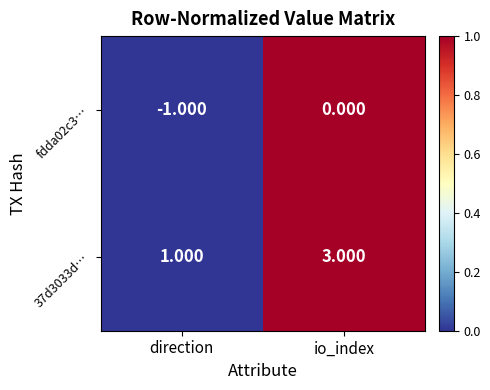

Where is fdda02c3… nearest to the value 0?

io_index